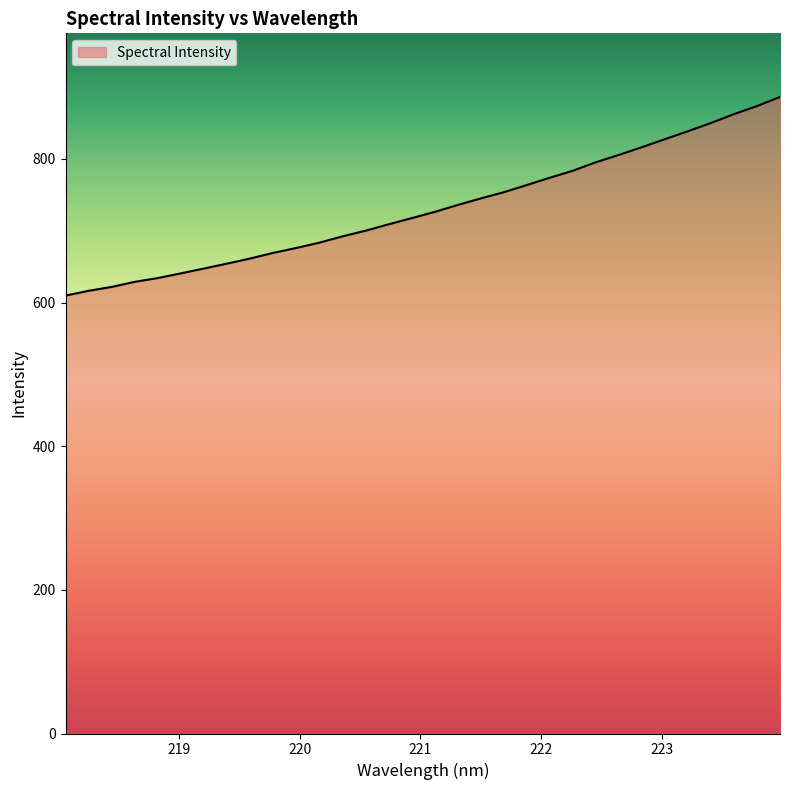

What is the minimum value shown in the chart?

609.7